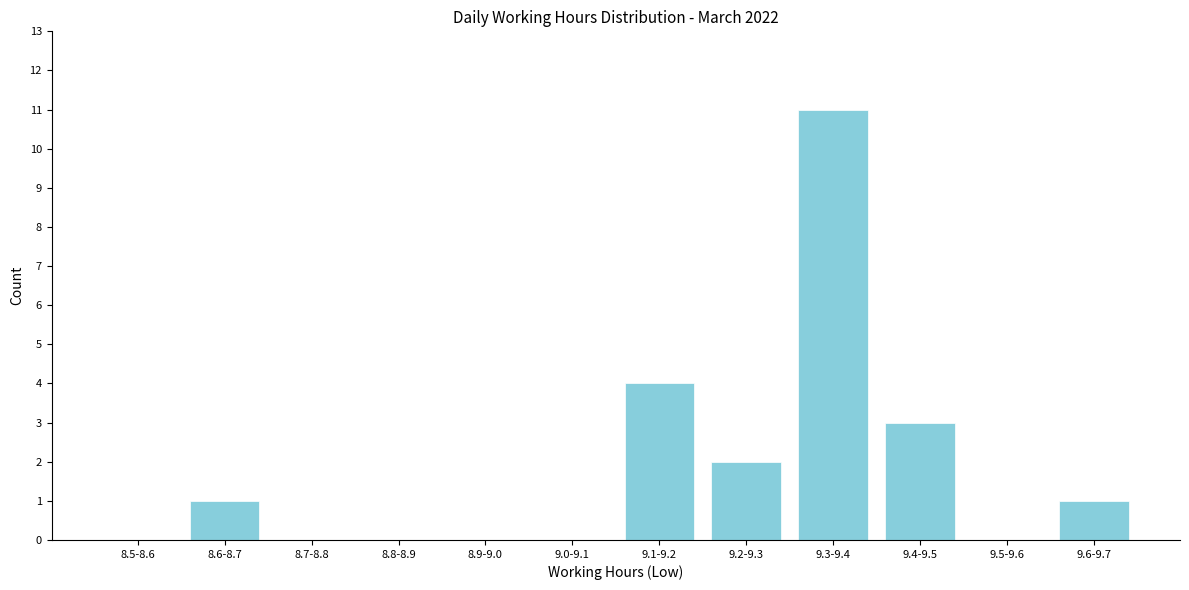

Reading left to right, transcribe all the data shown in this chart.

8.5-8.6=0	8.6-8.7=1	8.7-8.8=0	8.8-8.9=0	8.9-9.0=0	9.0-9.1=0	9.1-9.2=4	9.2-9.3=2	9.3-9.4=11	9.4-9.5=3	9.5-9.6=0	9.6-9.7=1